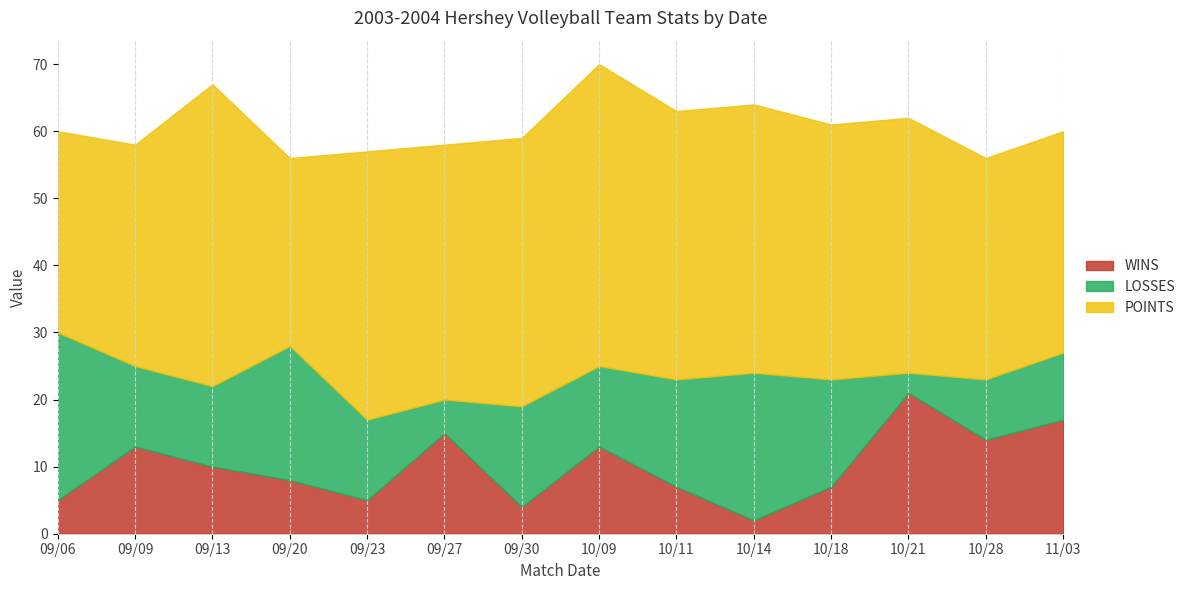

List the series in order of their peak value, lowest first.

WINS, LOSSES, POINTS